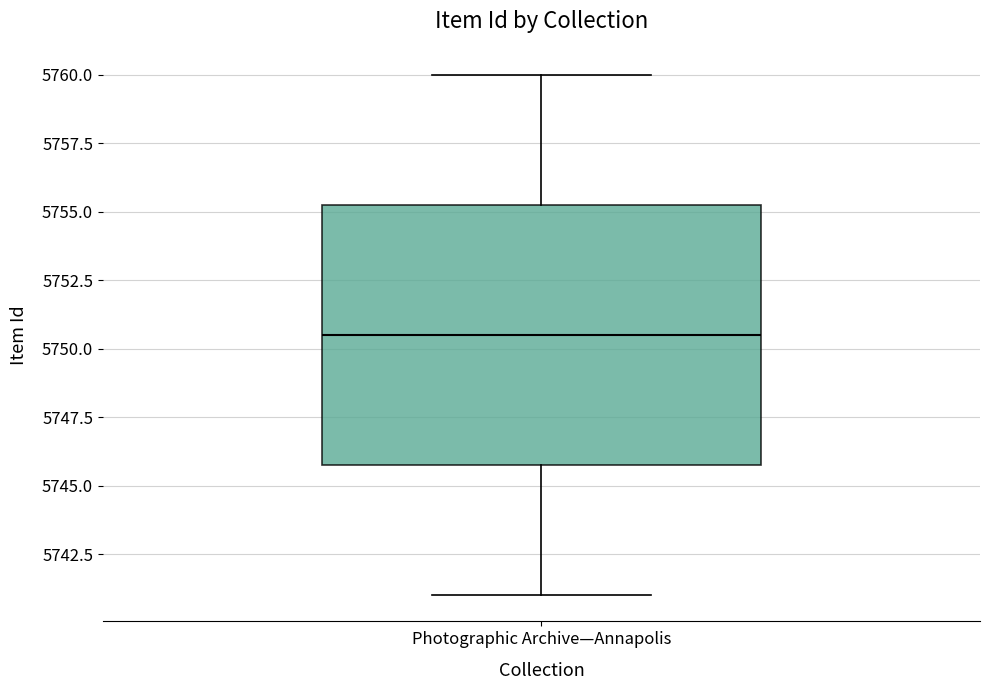

Read this box plot against the y-axis: the position of the median line, the range covered by the box, and the ends of both whiskers. The values are not printed on the chart, so give them approximately, as read against the axis.

median 5750.5, box 5746.0 to 5755.5, whiskers 5741.0 to 5760.0